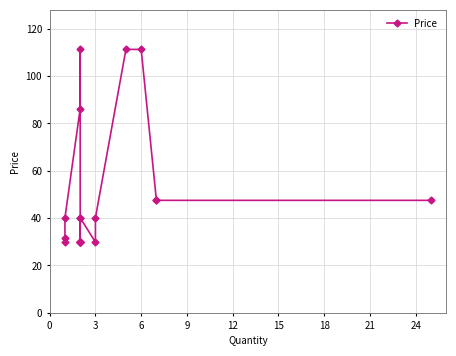

What is the smallest value displayed?

29.8